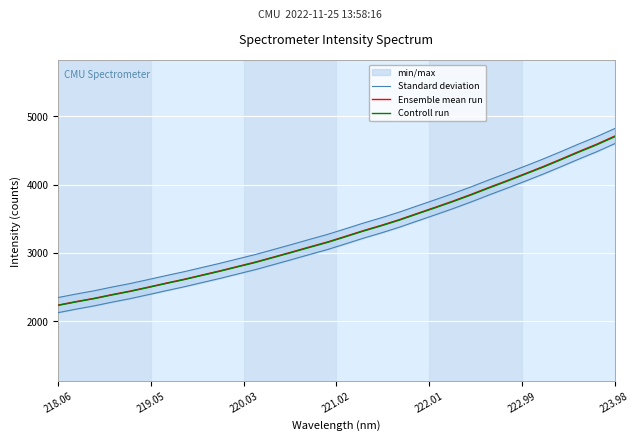

At how many categories does at least one series exceed 2958?

21